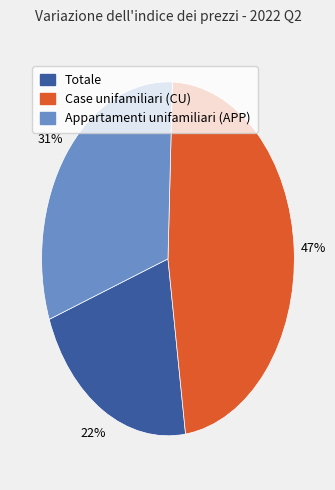

Rank the categories by value from highest to lowest.

Case unifamiliari (CU), Appartamenti unifamiliari (APP), Totale